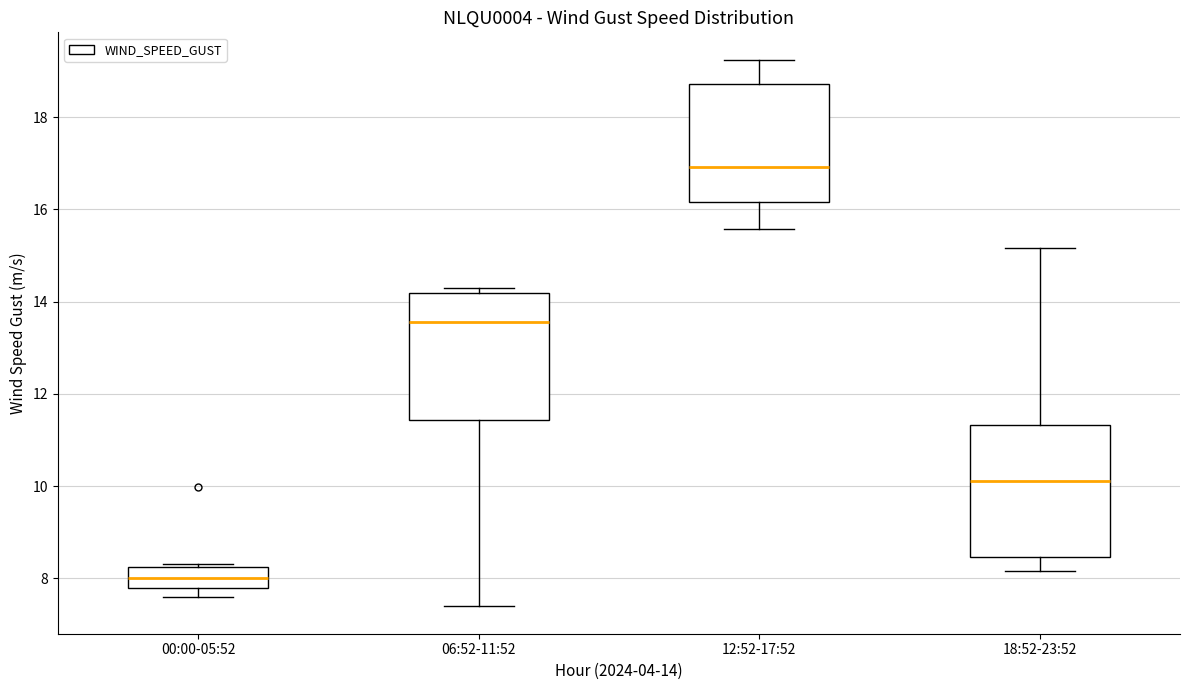

Which box has the highest median line?

12:52-17:52